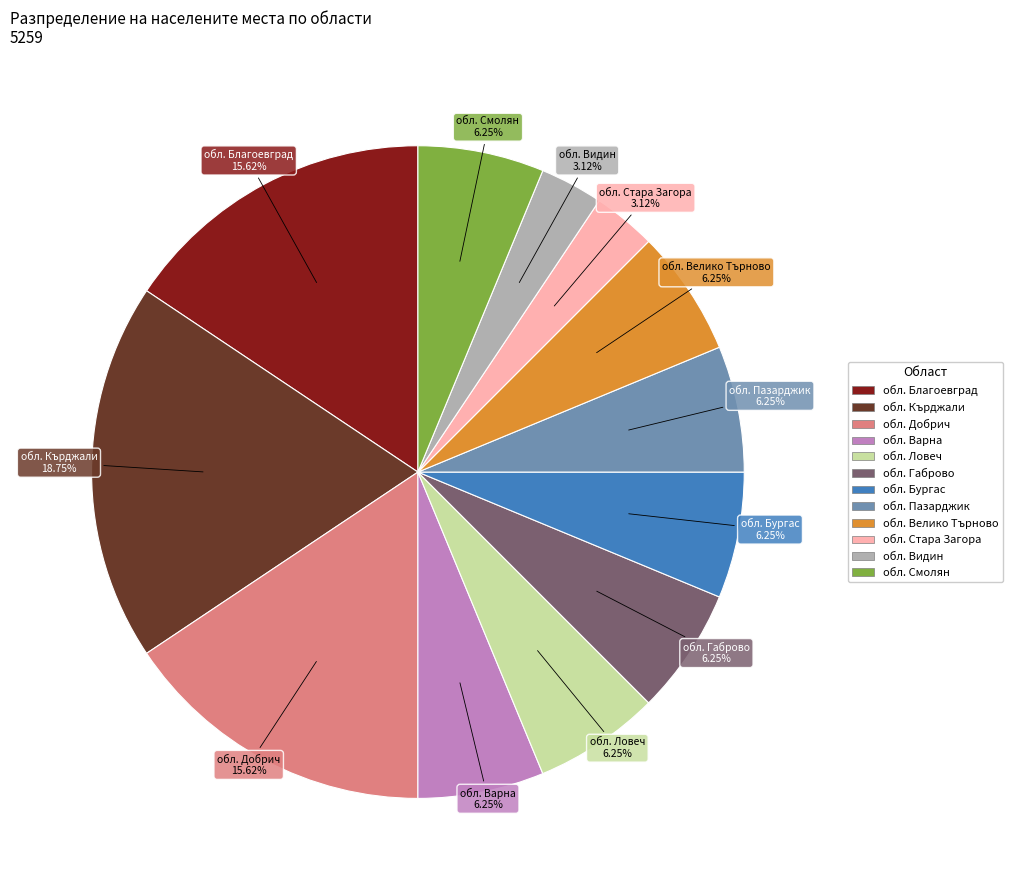

Is there any slice that represents more than half of the pie?

No